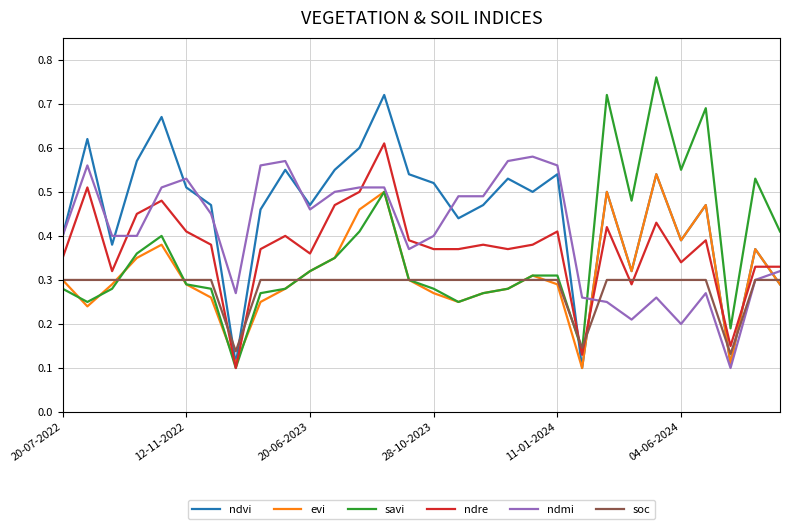

What are all the series names shown in the legend?

ndvi, evi, savi, ndre, ndmi, soc